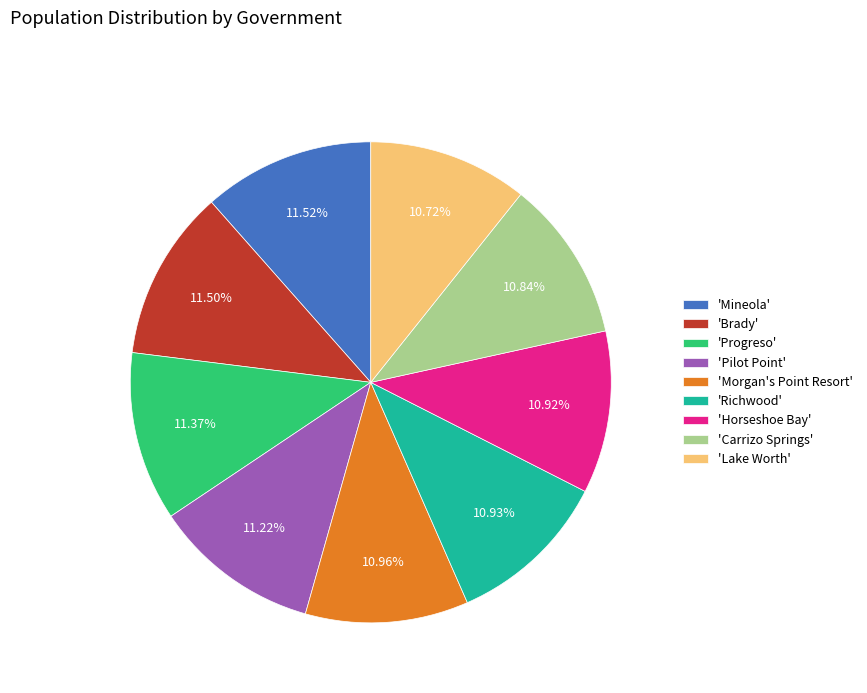

Is there any slice that represents more than half of the pie?

No